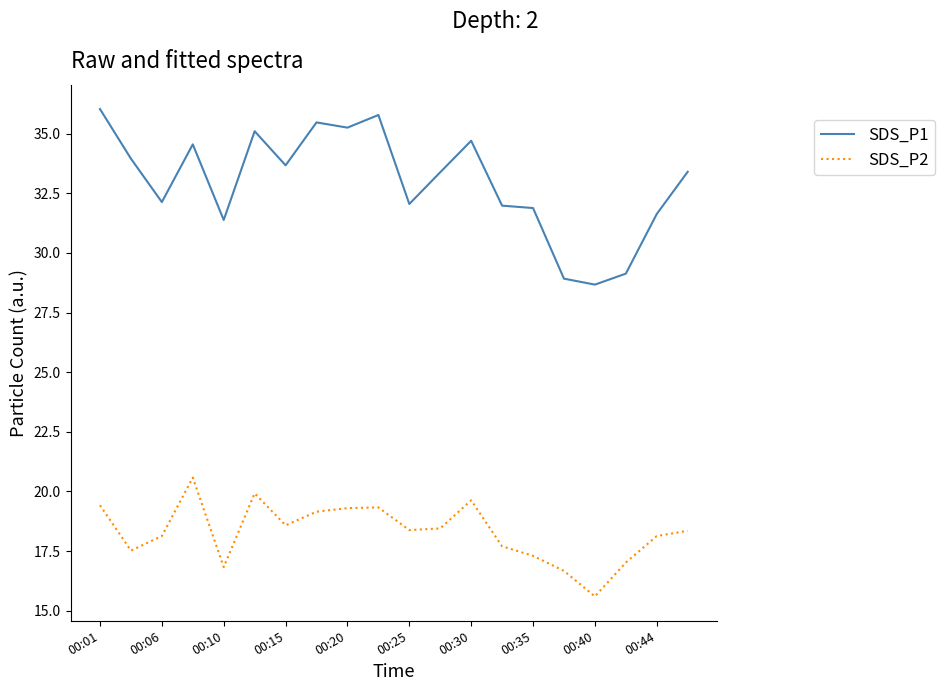

List the series in order of their overall mean, highest first.

SDS_P1, SDS_P2